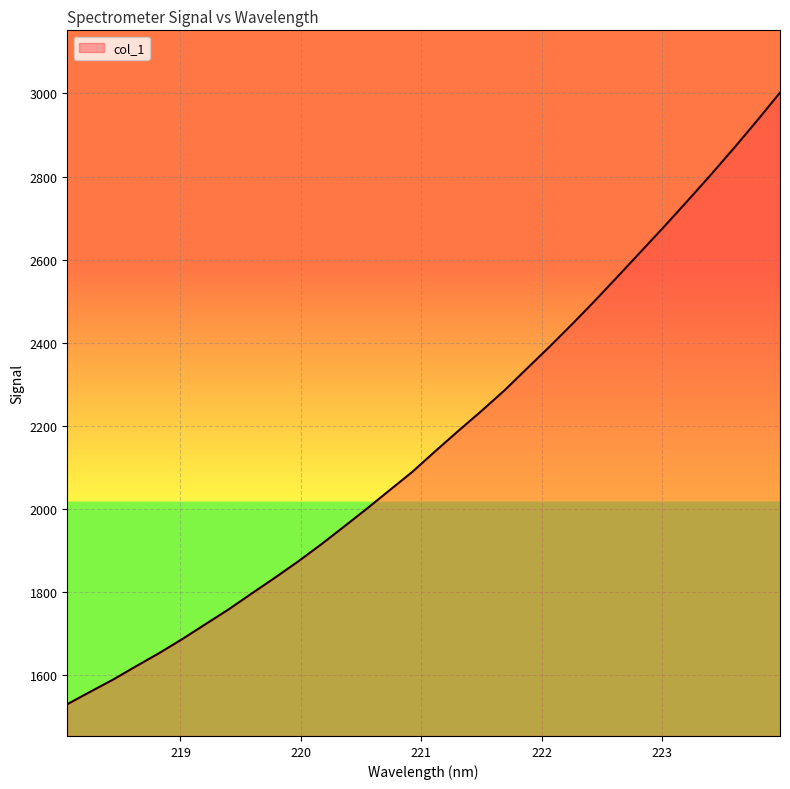

What is the minimum value shown in the chart?

1529.9